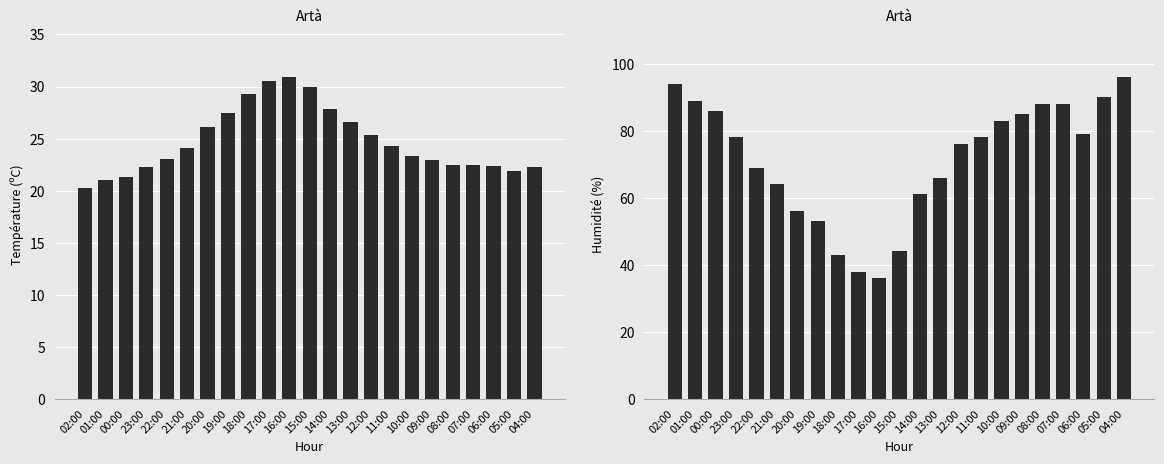

List the series in order of their peak value, lowest first.

Température (ºC), Humidité (%)